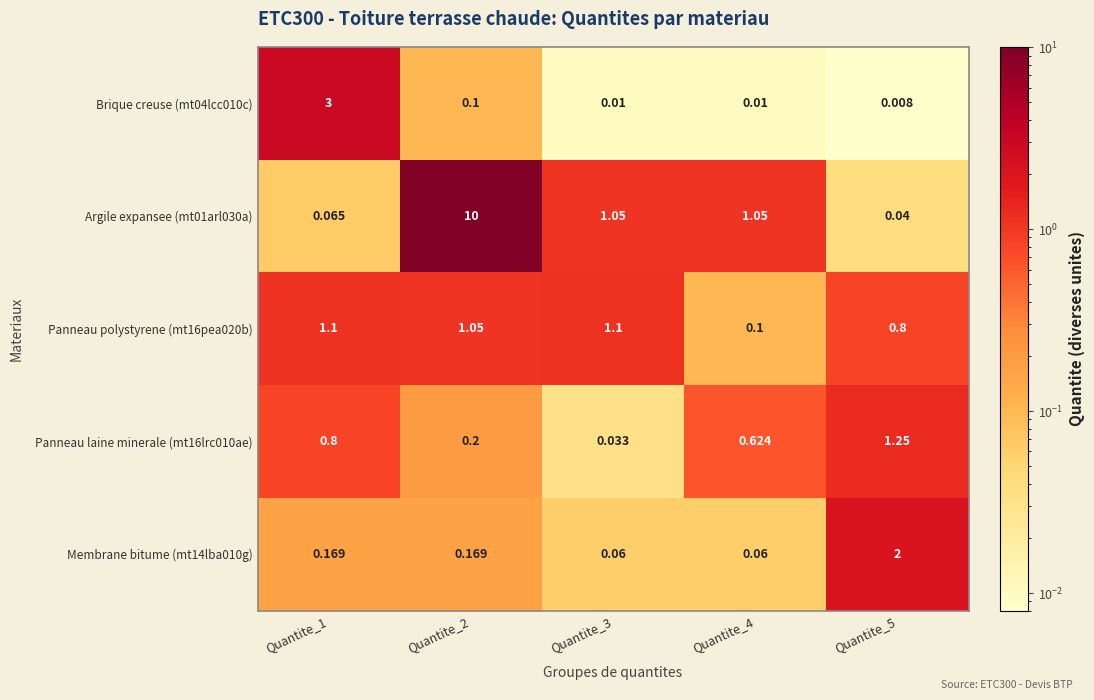

Is the value of Panneau polystyrene (mt16pea020b) at Quantite_2 greater than the value of Membrane bitume (mt14lba010g) at Quantite_4?

Yes